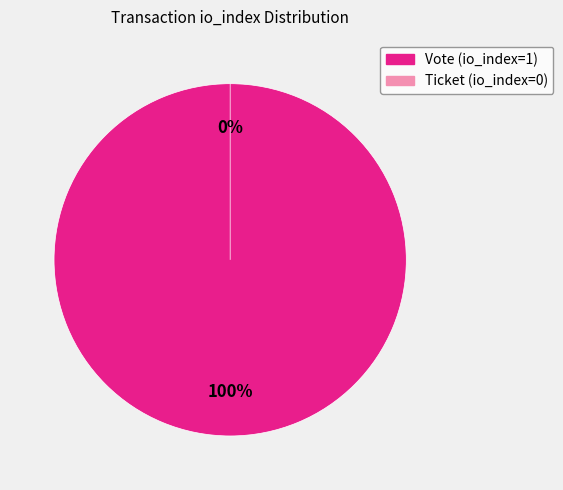

Between Ticket (io_index=0) and Vote (io_index=1), which is larger?

Vote (io_index=1)